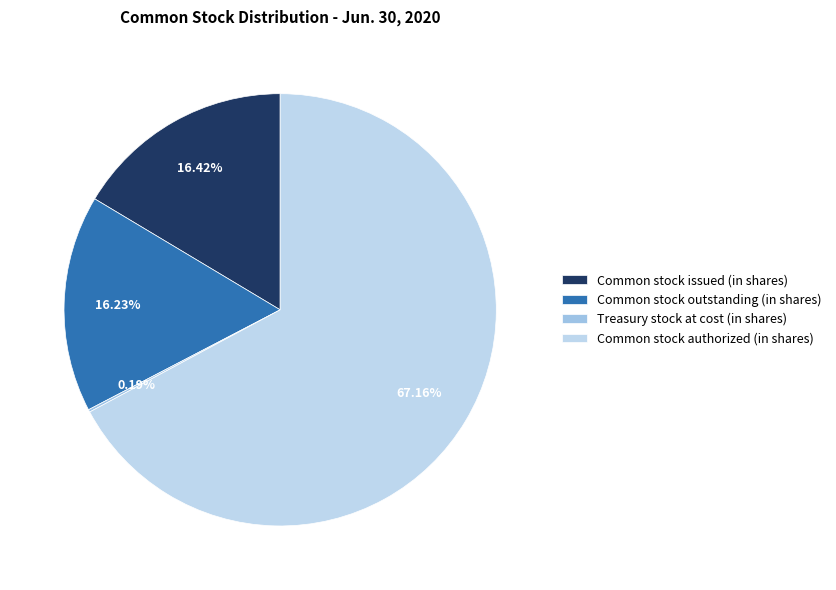

Rank the categories by value from lowest to highest.

Treasury stock at cost (in shares), Common stock outstanding (in shares), Common stock issued (in shares), Common stock authorized (in shares)